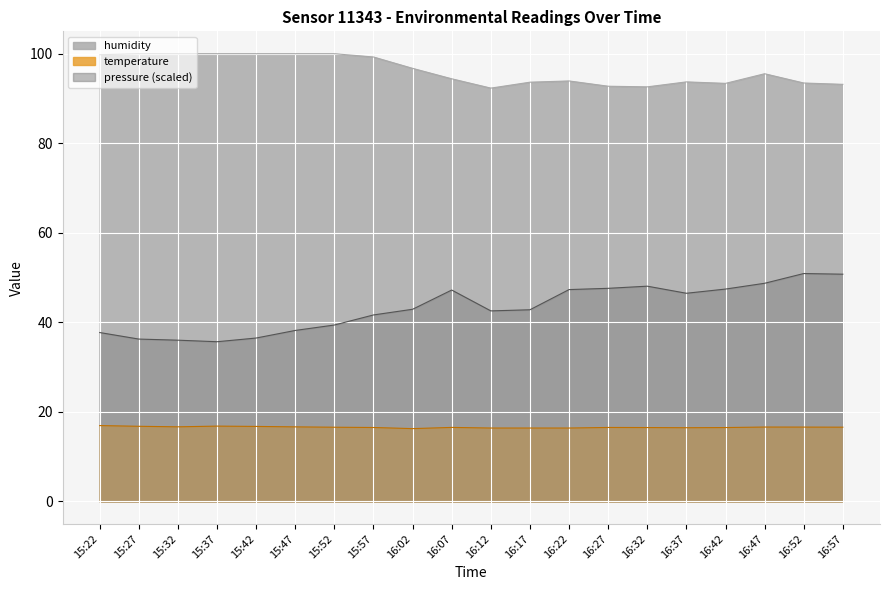

What is the label of the 12th point from the left?

16:17